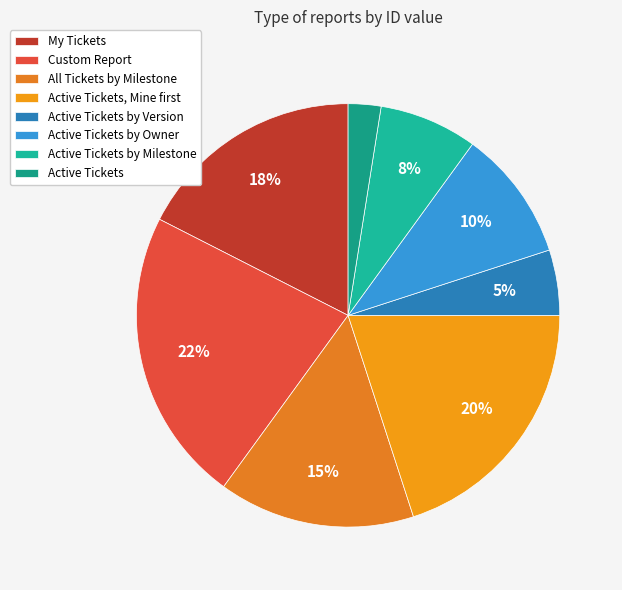

Is it true that Active Tickets is 2% of the pie?

True